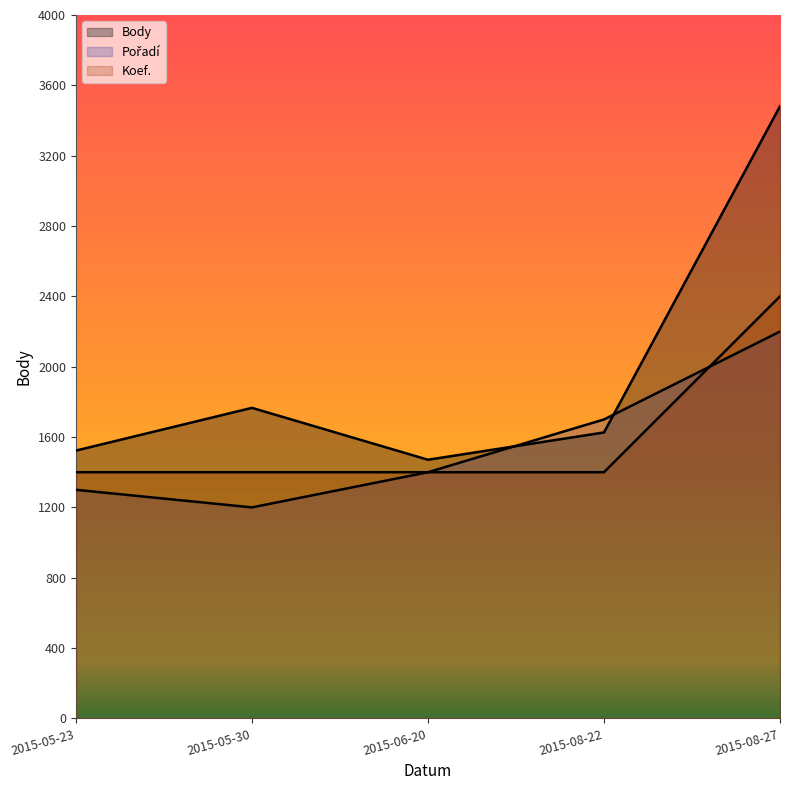

Which has a higher value, 2015-08-22 or 2015-05-30?

2015-05-30